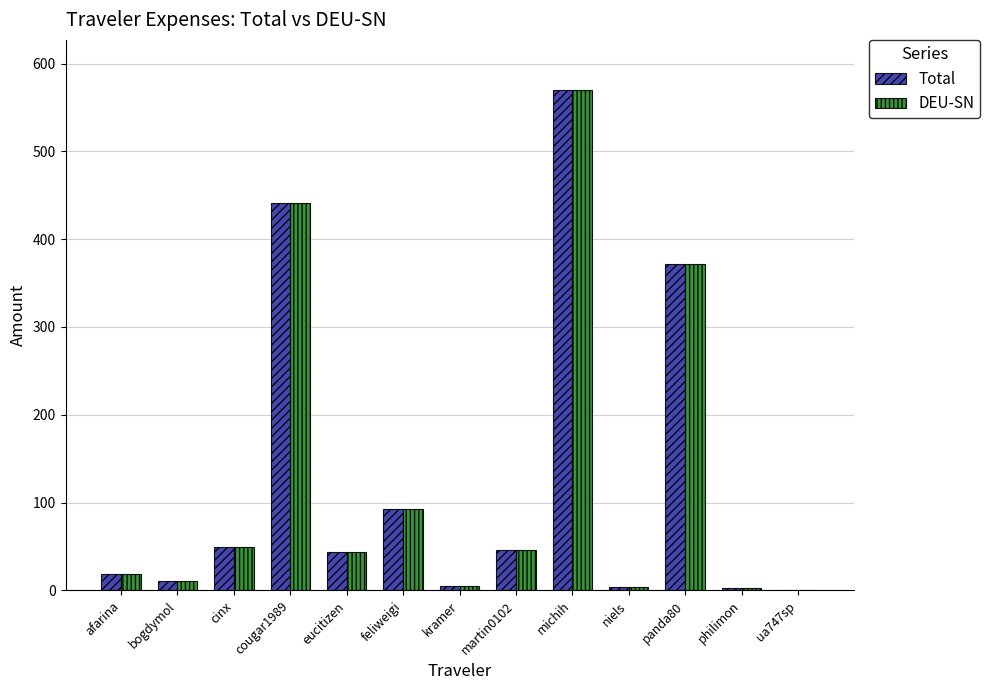

Does the chart contain stacked bars?

No